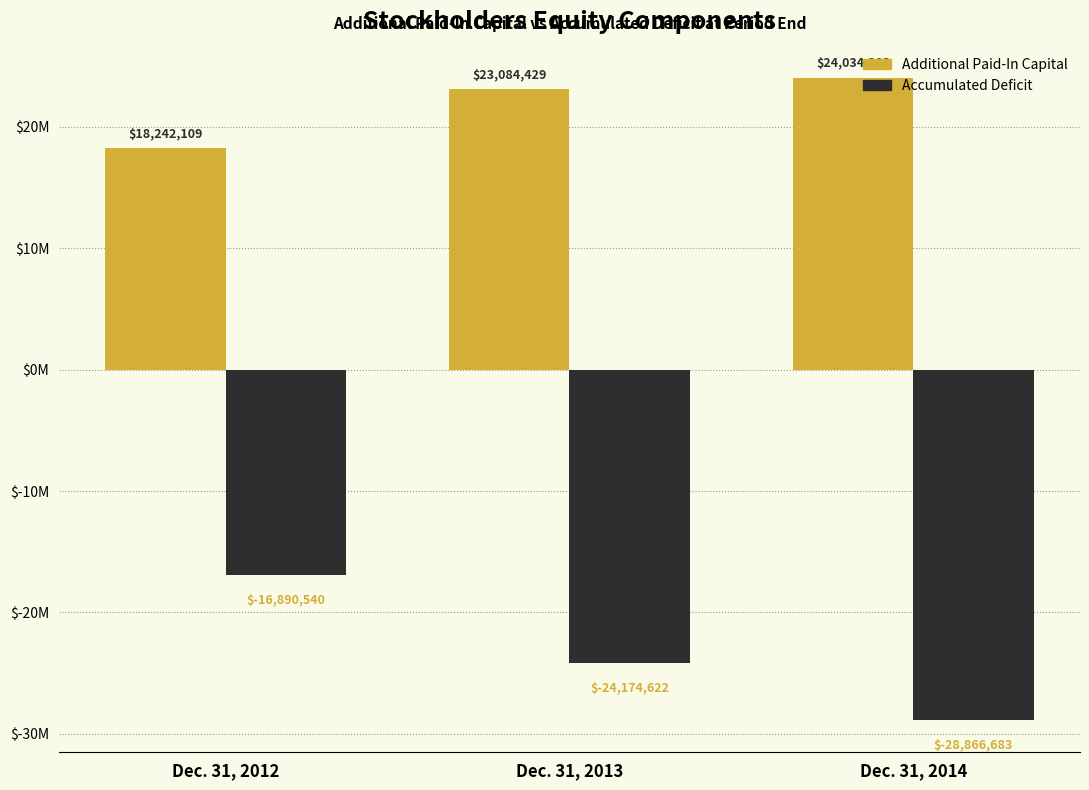

What is the value of the Accumulated Deficit bar at the 1st from the left?

-16890540